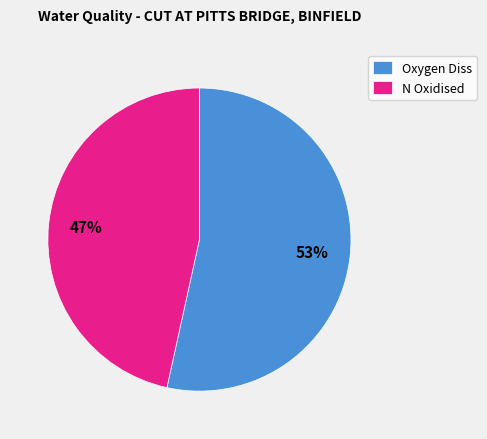

Which category accounts for the majority?

Oxygen Diss